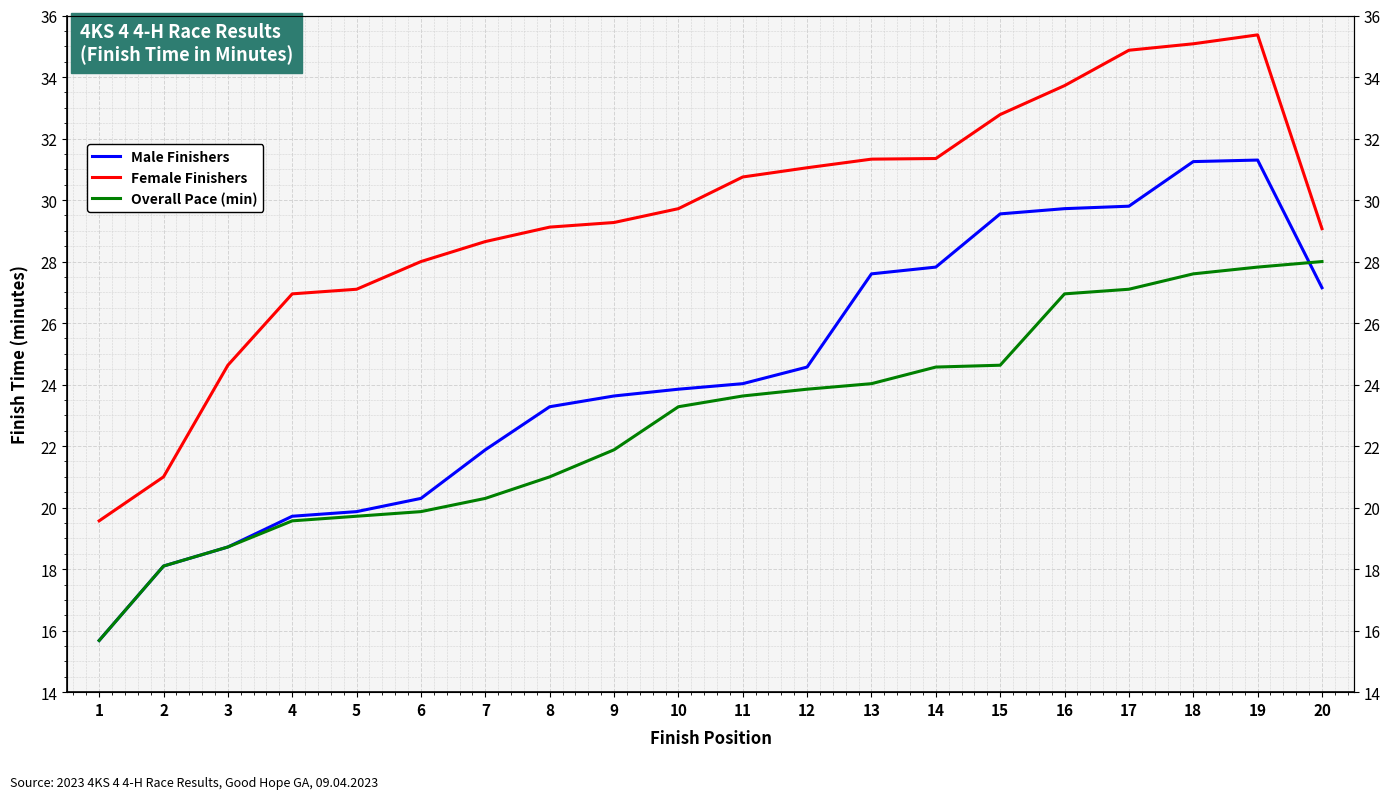

What is the sum of all Overall Pace (min) values?

456.3